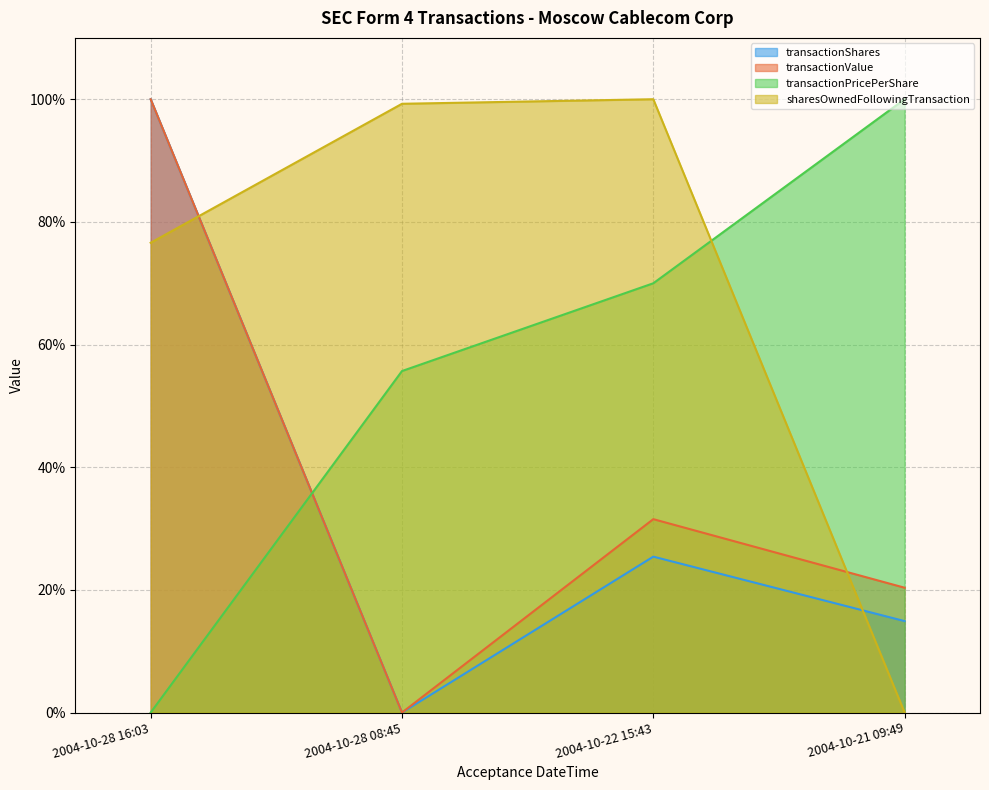

How many positive values does the transactionShares series have?

3